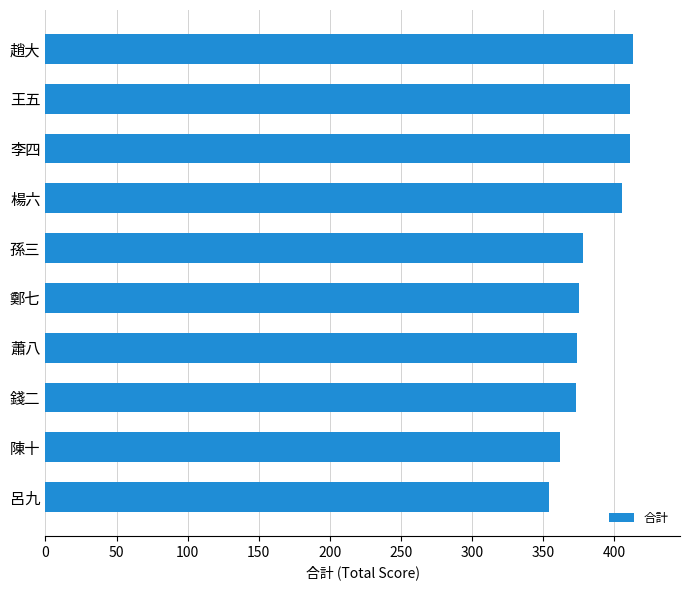

What is the difference between the maximum and minimum values?

59